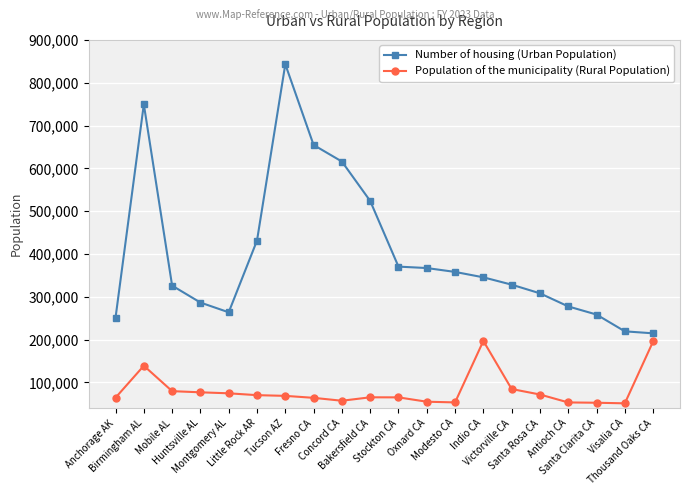

At Thousand Oaks CA, list the series in order from largest to smallest.

Number of housing (Urban Population), Population of the municipality (Rural Population)